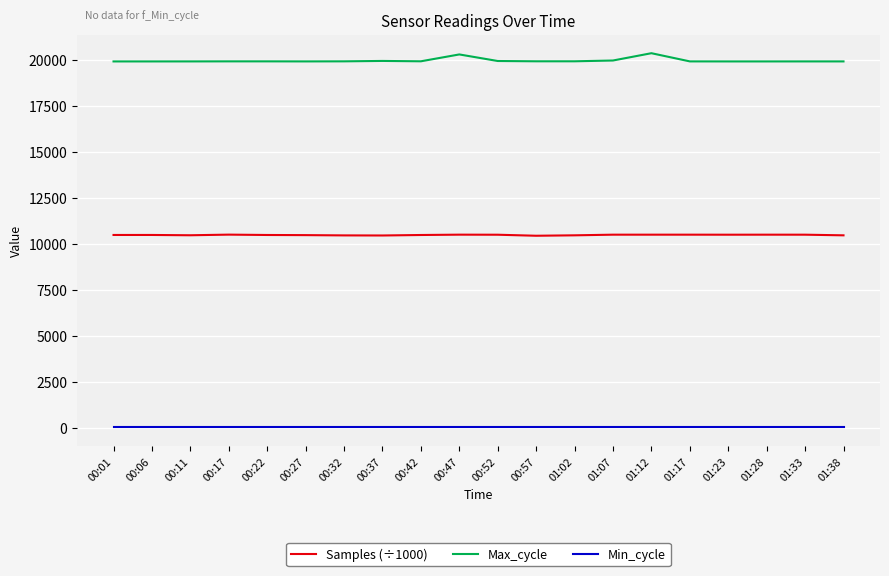

What is the minimum value for Max_cycle?

19920.0